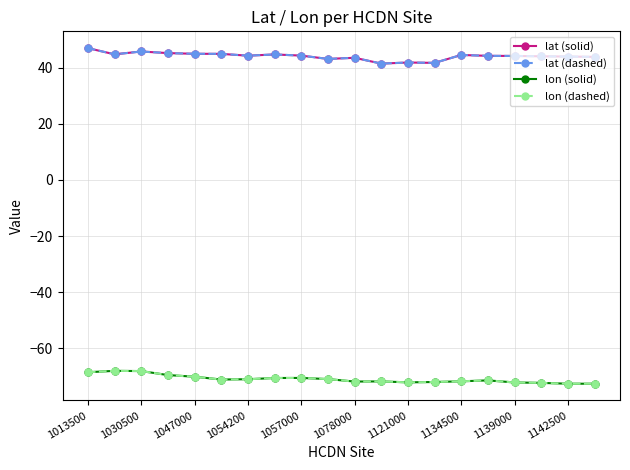

Does the chart display data point markers on the line(s)?

Yes